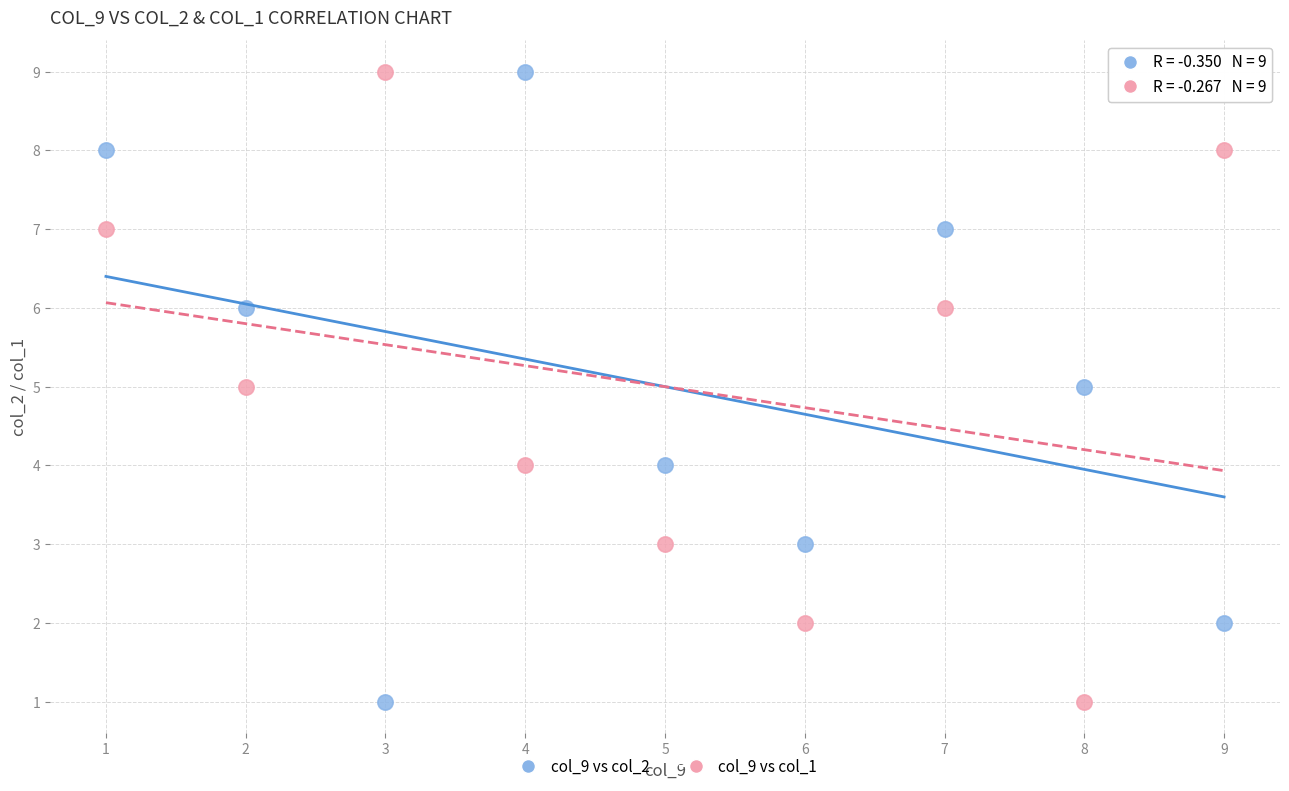

Across all data points, what is the range of X values (max minus min)?

8